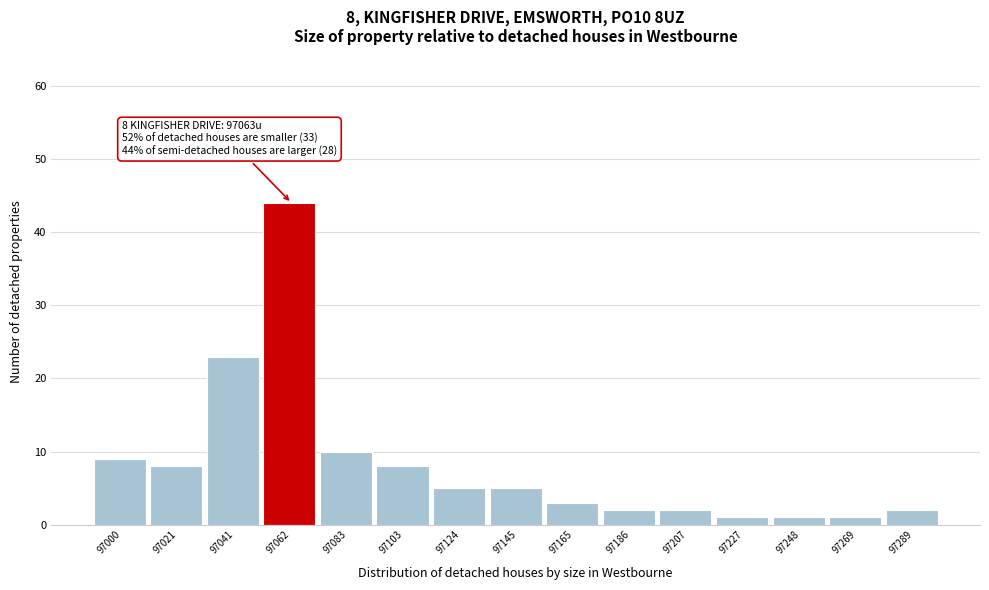

Reading left to right, transcribe all the data shown in this chart.

97000=9	97021=8	97041=23	97062=44	97083=10	97103=8	97124=5	97145=5	97165=3	97186=2	97207=2	97227=1	97248=1	97269=1	97289=2